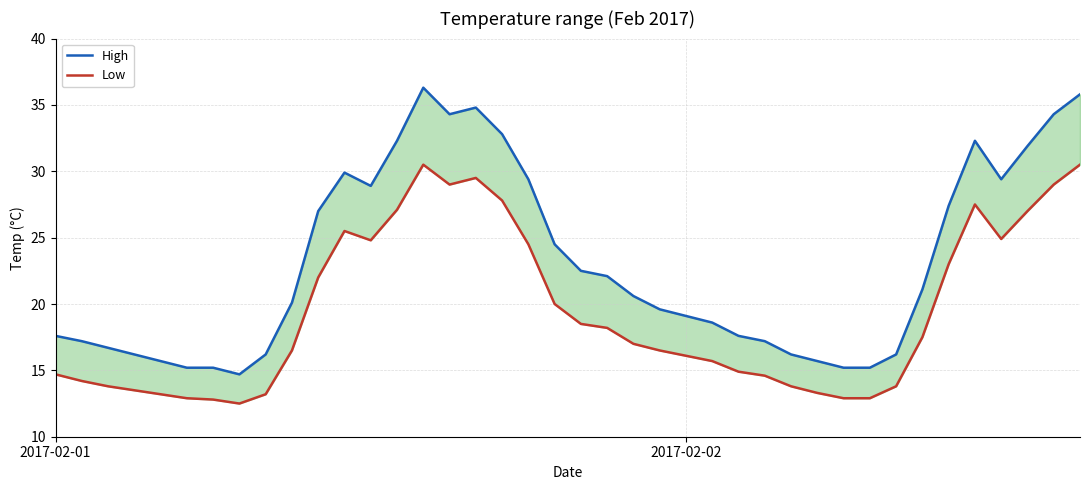

Reading left to right, transcribe all the data shown in this chart.

High: 17.6	17.2	16.7	16.2	15.7	15.2	15.2	14.7	16.2	20.1	27.0	29.9	28.9	32.3	36.3	34.3	34.8	32.8	29.4	24.5	22.5	22.1	20.6	19.6	19.1	18.6	17.6	17.2	16.2	15.7	15.2	15.2	16.2	21.1	27.4	32.3	29.4	31.9	34.3	35.8
Low: 14.7	14.2	13.8	13.5	13.2	12.9	12.8	12.5	13.2	16.5	22.0	25.5	24.8	27.1	30.5	29.0	29.5	27.8	24.5	20.0	18.5	18.2	17.0	16.5	16.1	15.7	14.9	14.6	13.8	13.3	12.9	12.9	13.8	17.5	23.0	27.5	24.9	27.0	29.0	30.5